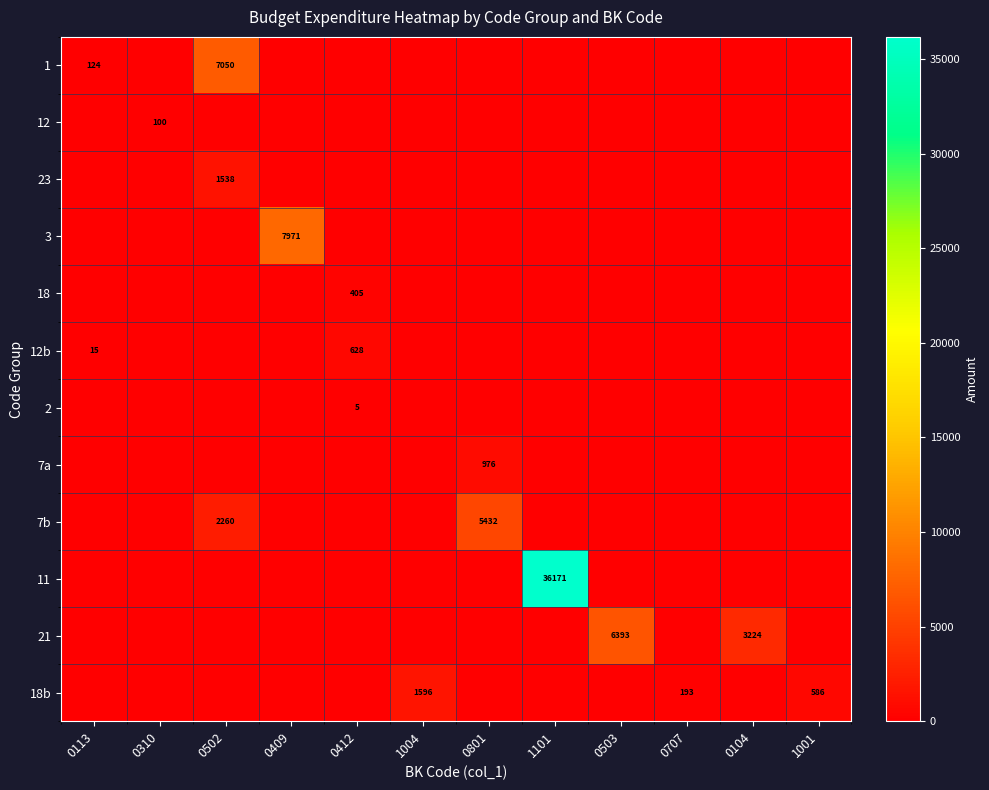

Is it true that 3 equals 7971 at 0409?

True